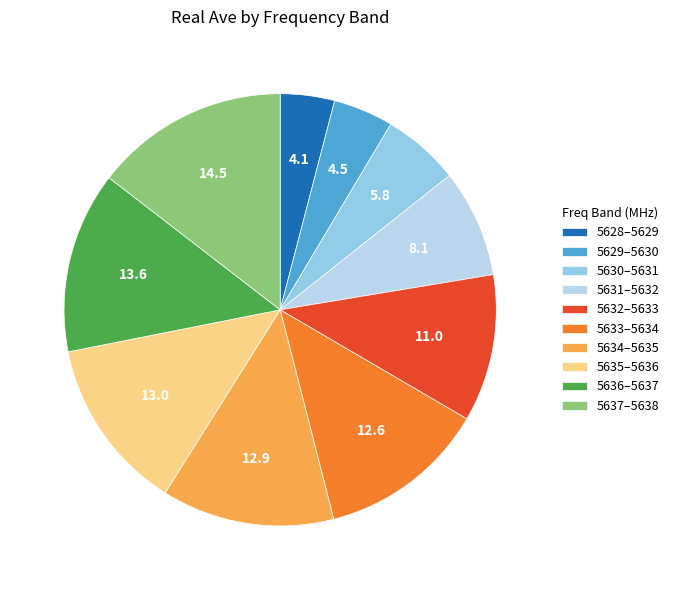

Combined, do 5636–5637 and 5635–5636 account for over 50%?

No